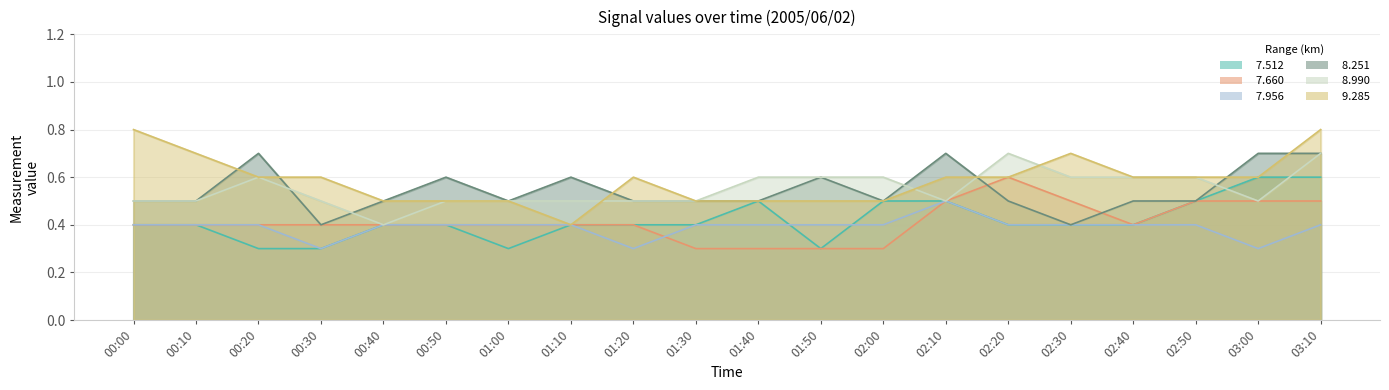

Which label corresponds to the smallest value in the chart?

00:20